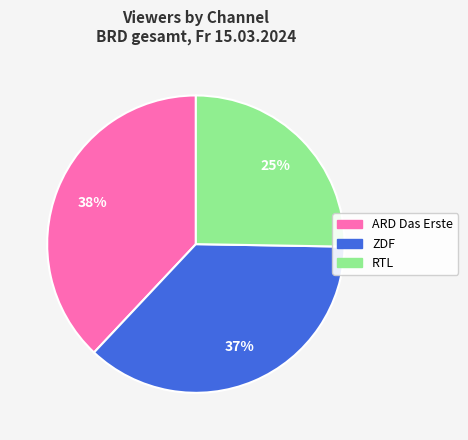

To the nearest percent, what portion does ZDF represent?

37%